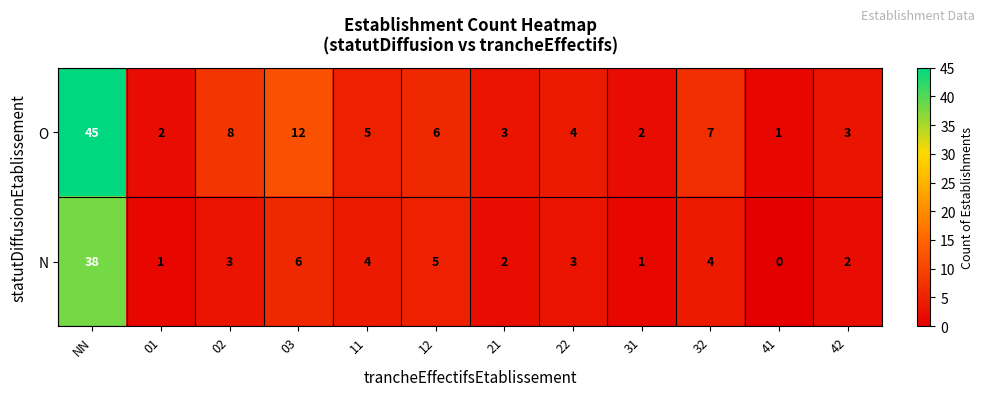

At 41, list the series in order from largest to smallest.

O, N